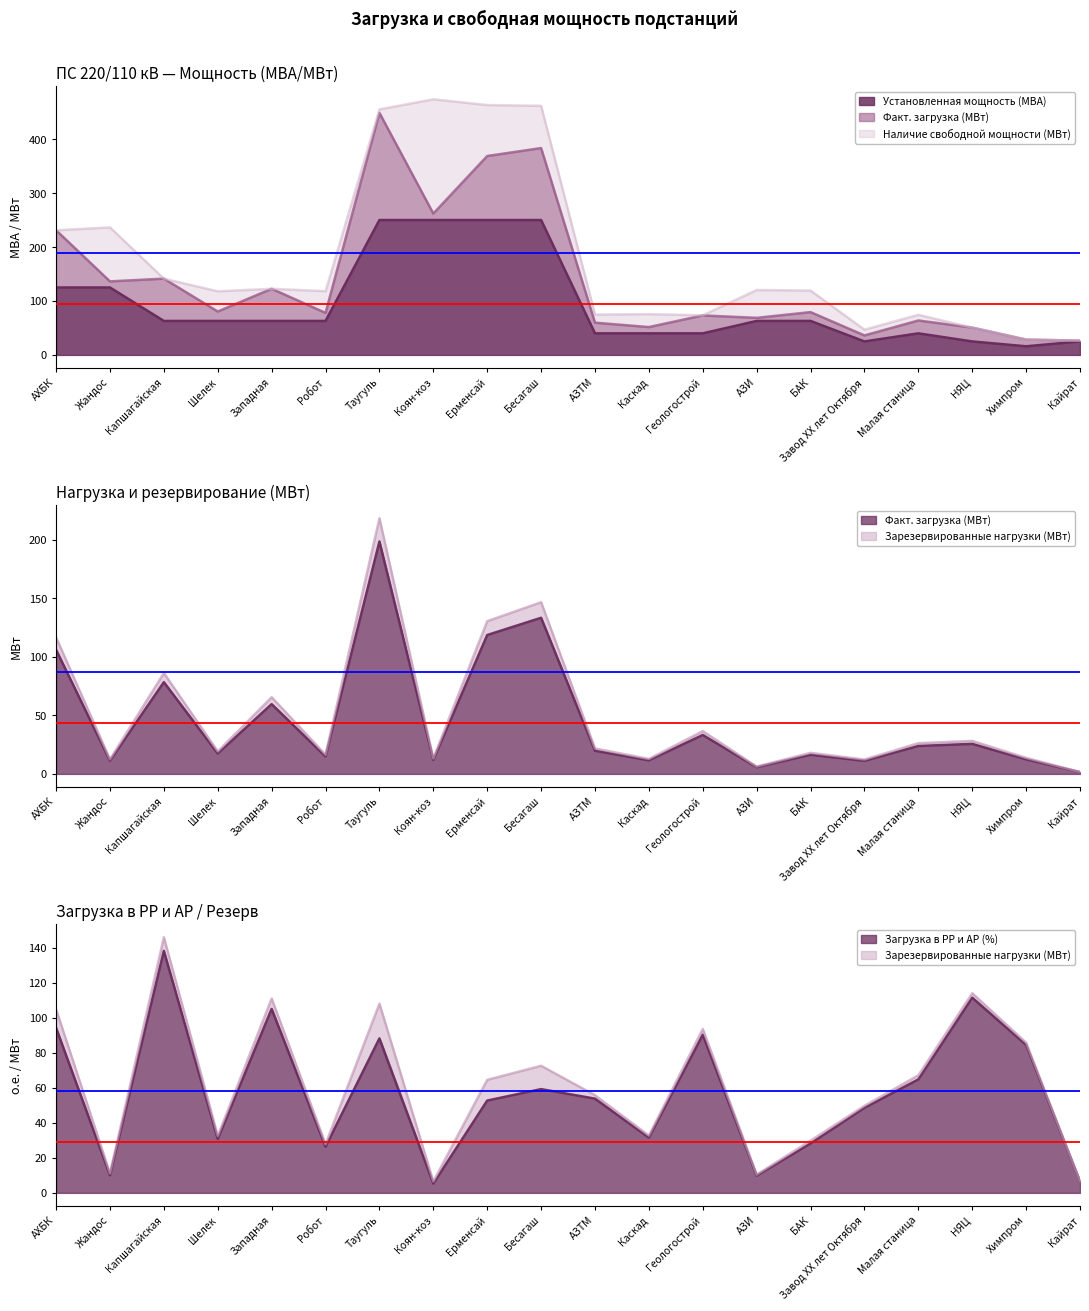

What is the sum of all Установленная мощность (МВА) values?

1879.0